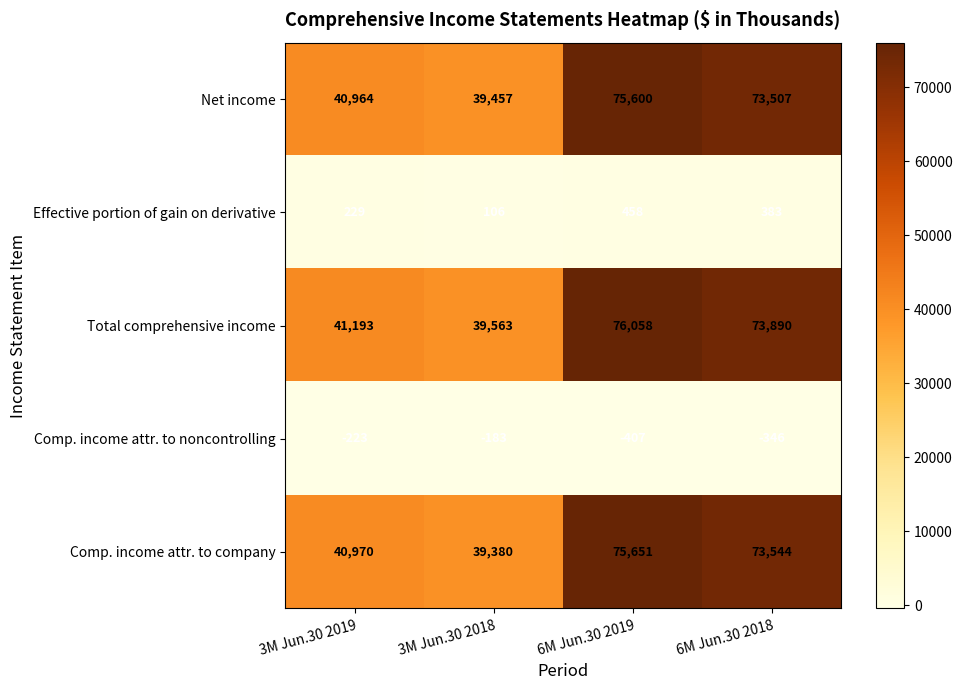

At which category does the chart reach its peak across all series?

6M Jun.30 2019